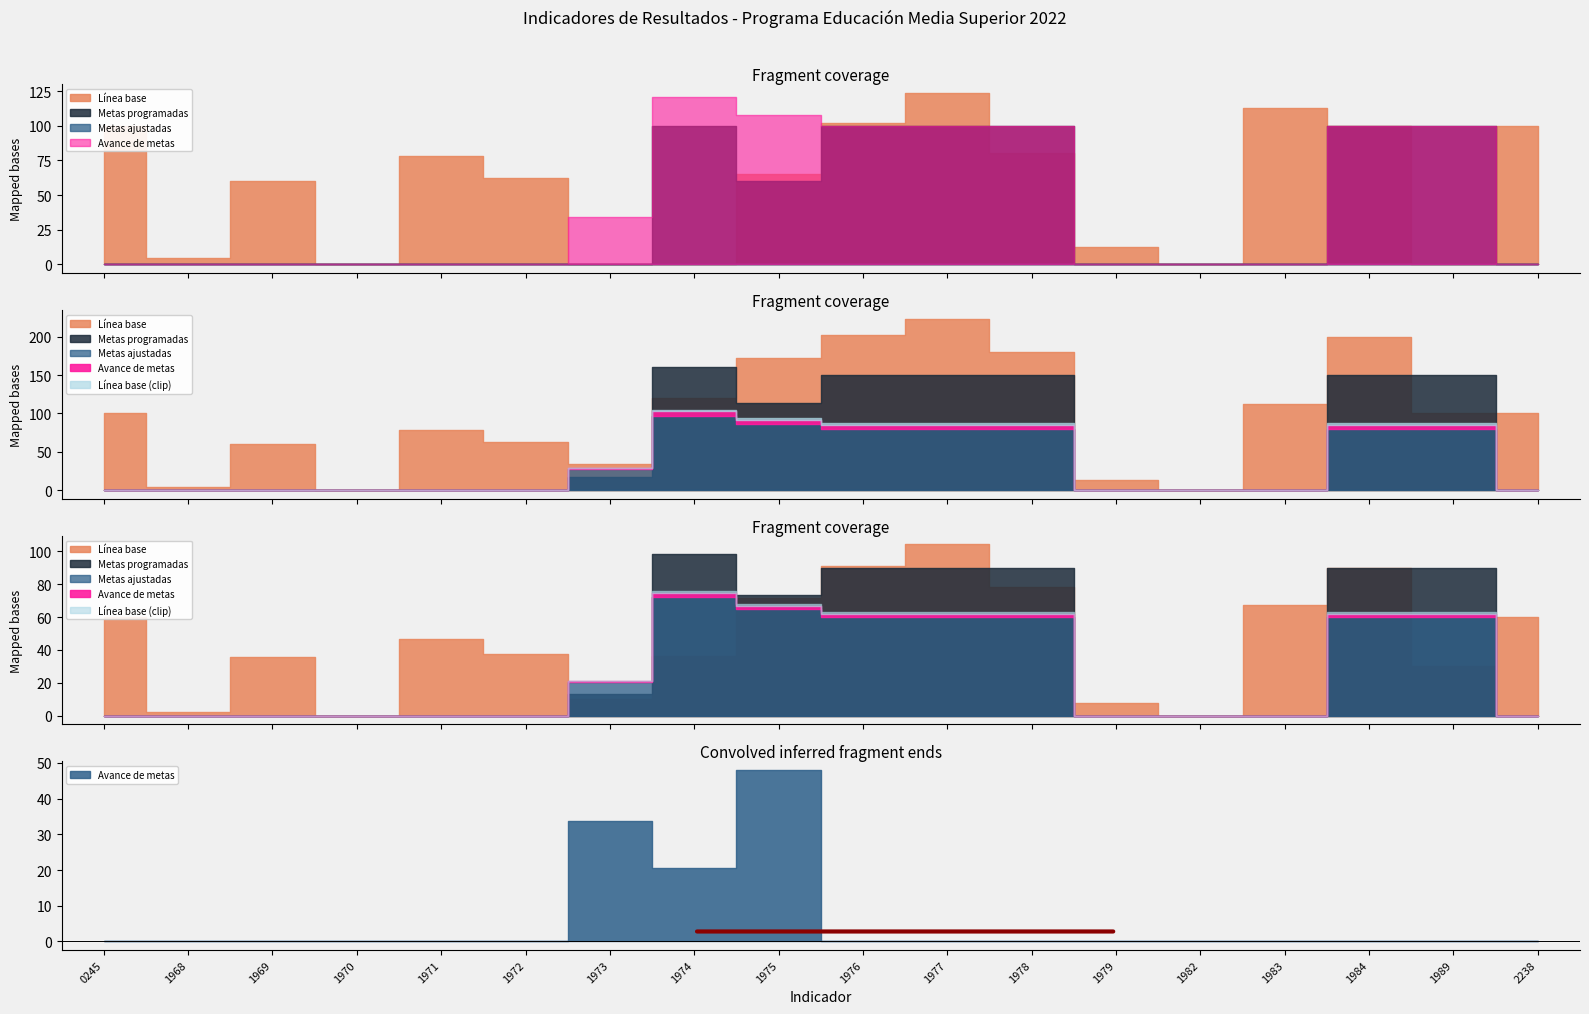

True or false: Metas programadas and Metas ajustadas intersect in this chart.

False